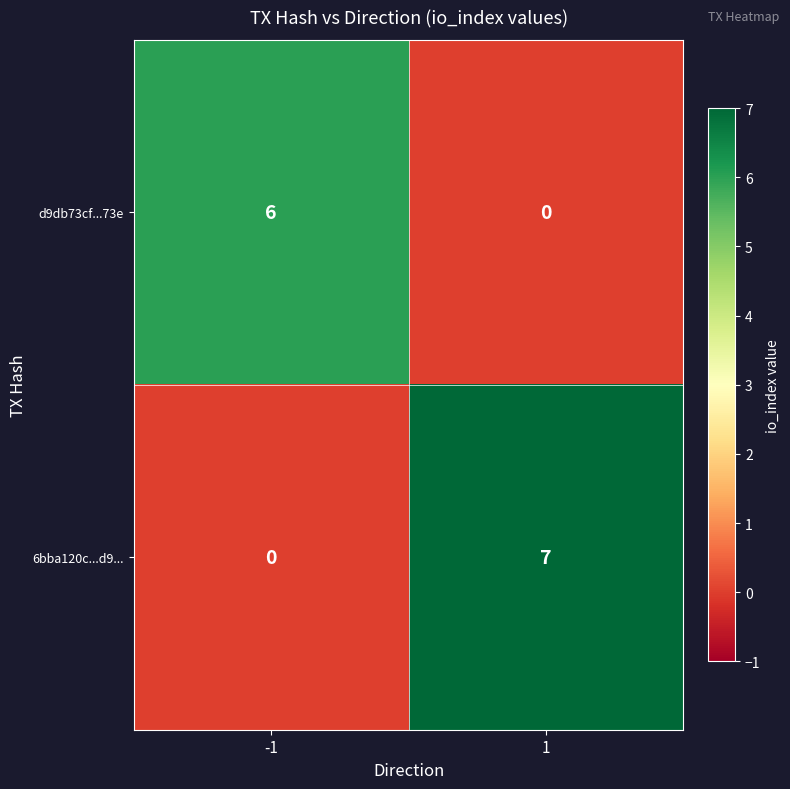

True or false: d9db73cf...73e has a value of 0 at 1.

True